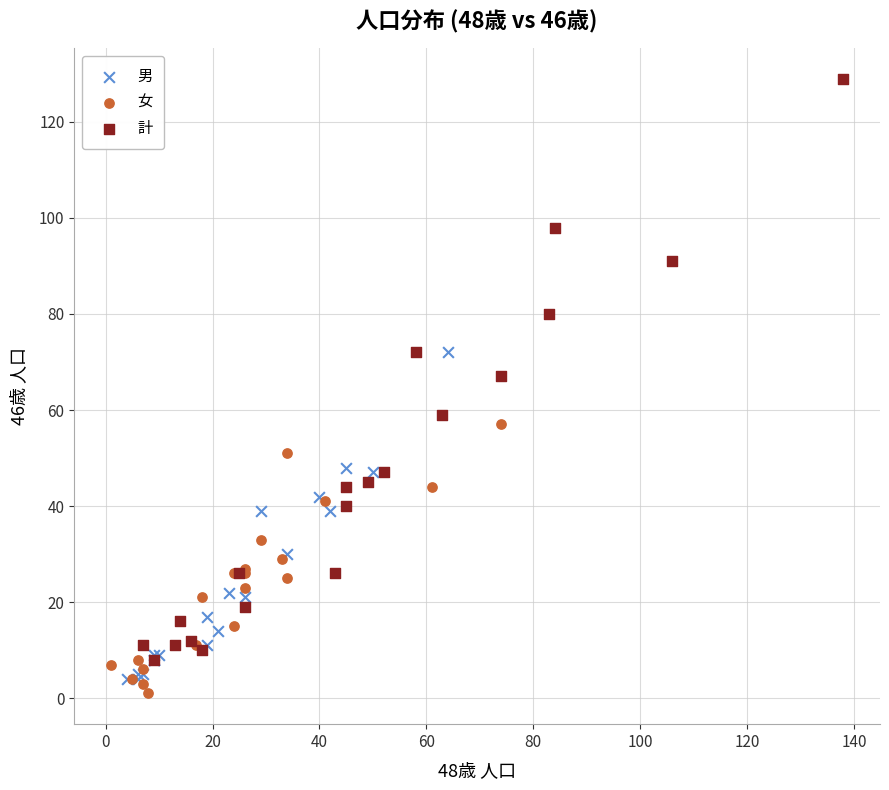

What are all the series names shown in the legend?

男, 女, 計